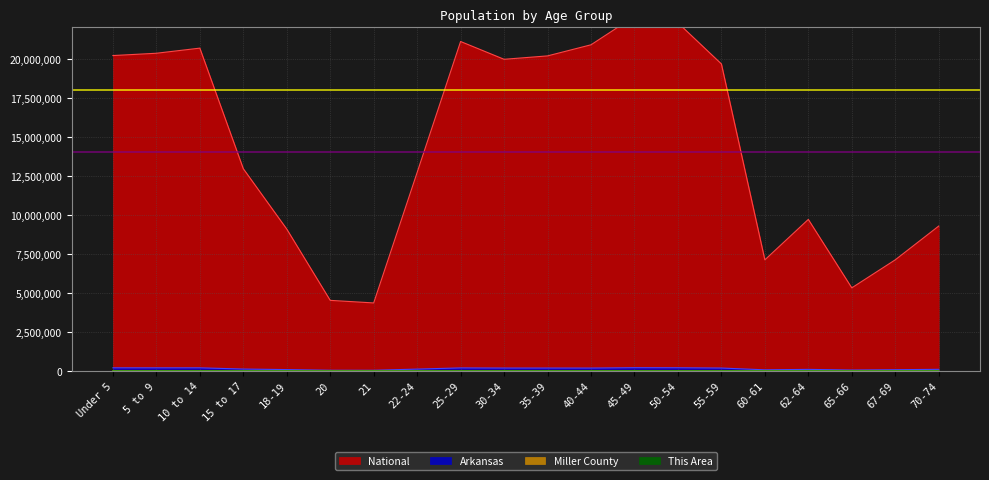

Read the Arkansas value at 20, to the nearest 50.

42750